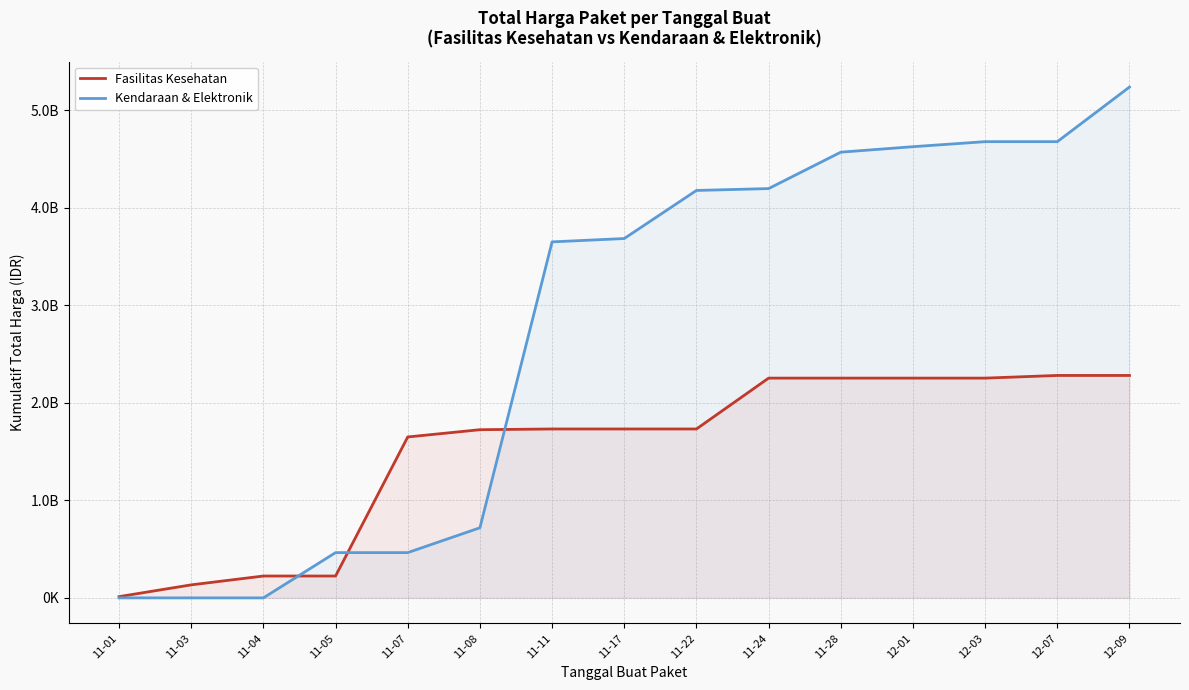

What value does the Kendaraan & Elektronik series have at 11-08, to the nearest 100?

718702100